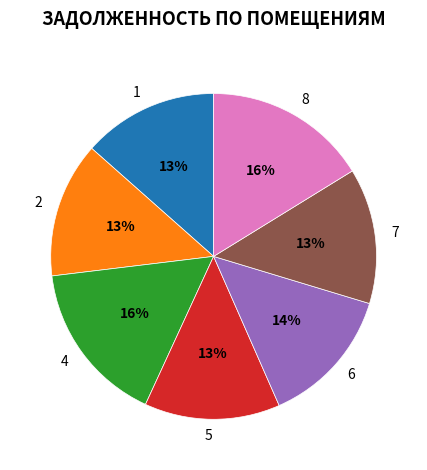

To the nearest percent, what is the difference between the largest and smallest slice percentages?

3%